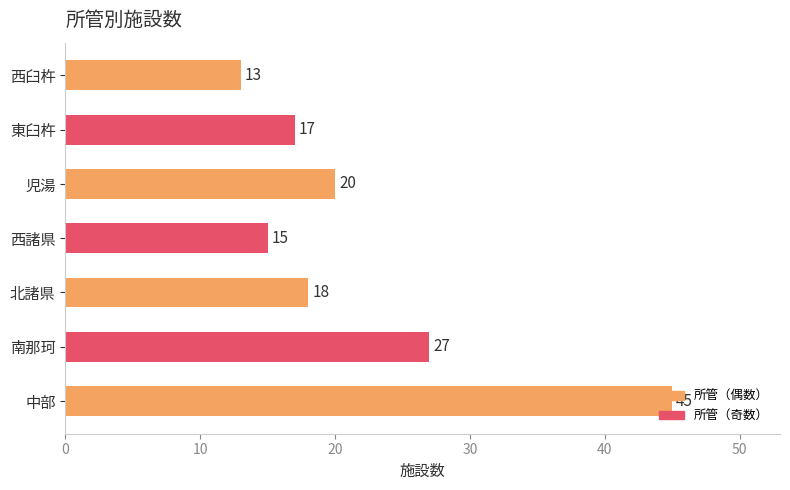

What is the average value?

22